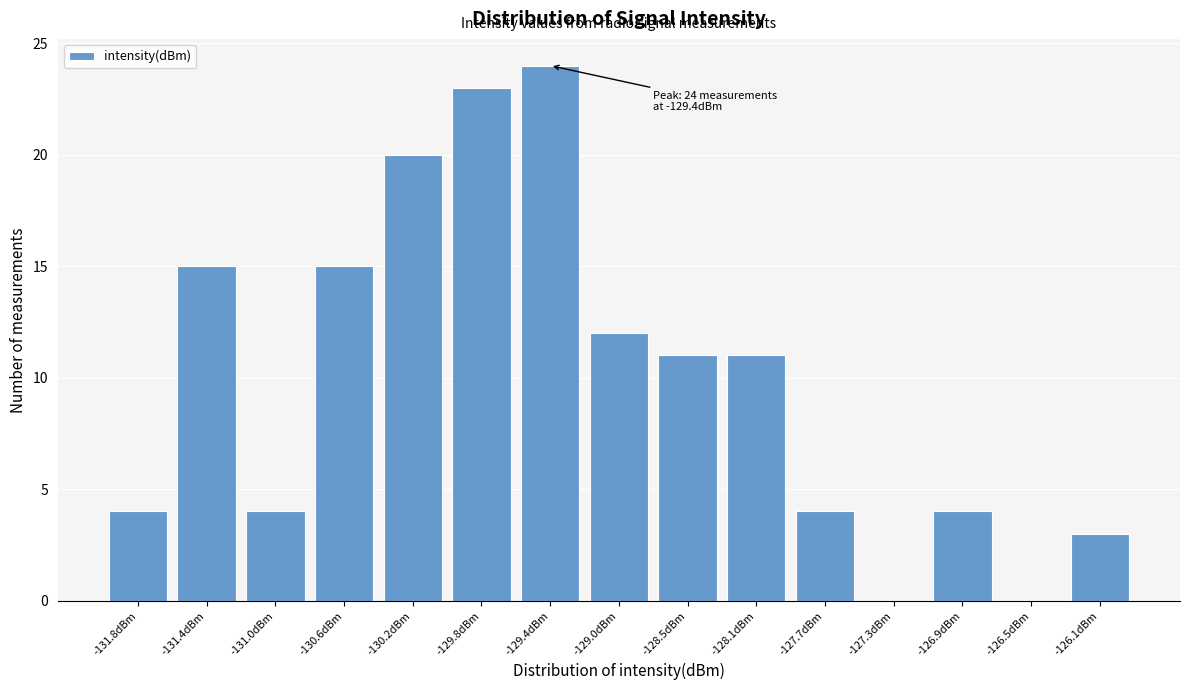

Reading right to left, list all the values displayed in this chart.

-126.1dBm=3	-126.5dBm=0	-126.9dBm=4	-127.3dBm=0	-127.7dBm=4	-128.1dBm=11	-128.5dBm=11	-129.0dBm=12	-129.4dBm=24	-129.8dBm=23	-130.2dBm=20	-130.6dBm=15	-131.0dBm=4	-131.4dBm=15	-131.8dBm=4